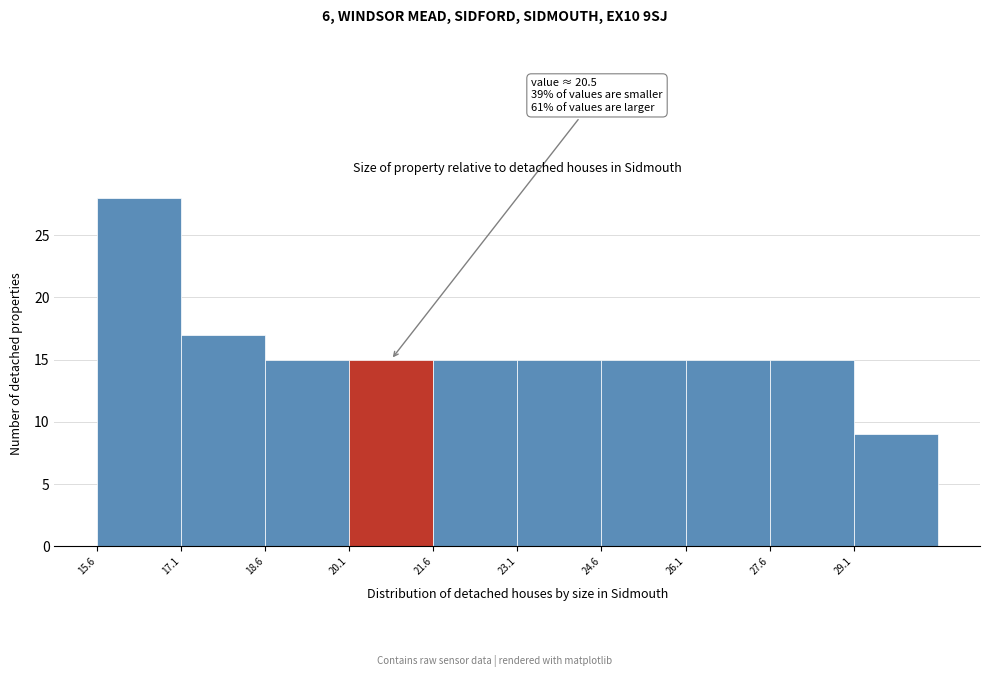

Which range on the x-axis has the tallest bar?

15.65 to 17.15